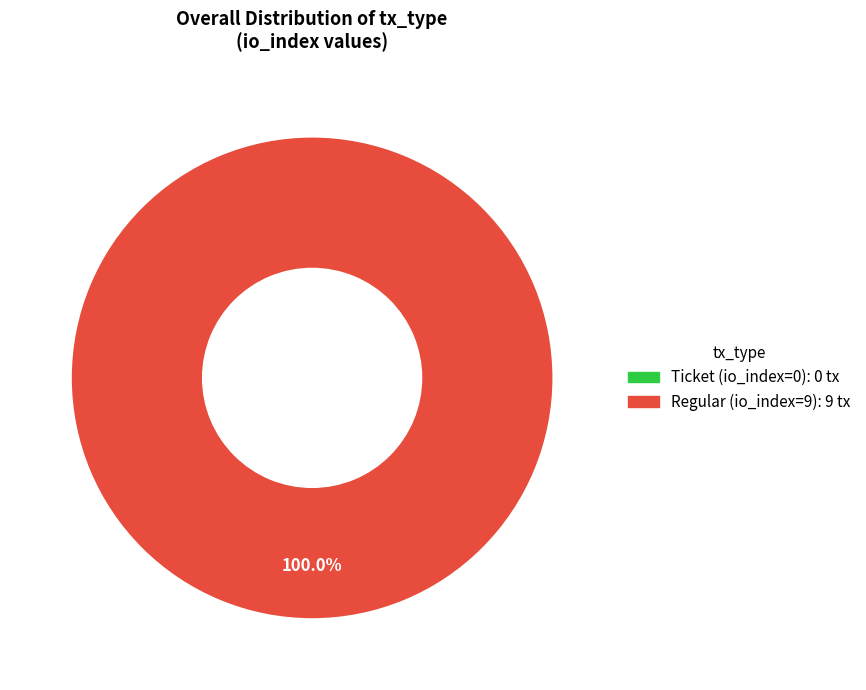

Count the number of slices in the pie.

2